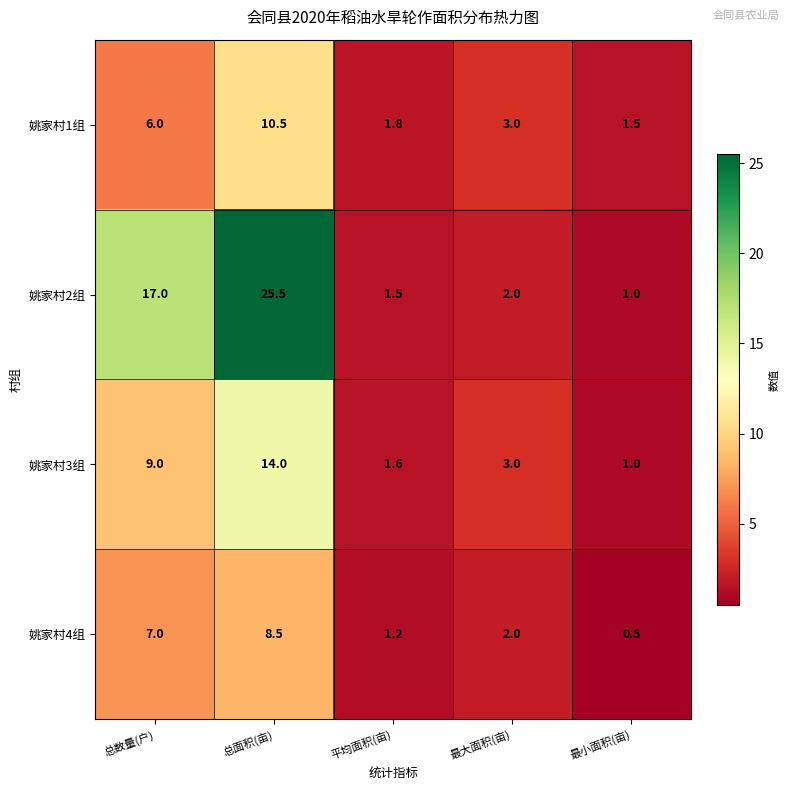

At 平均面积(亩), list the series in order from largest to smallest.

姚家村1组, 姚家村3组, 姚家村2组, 姚家村4组